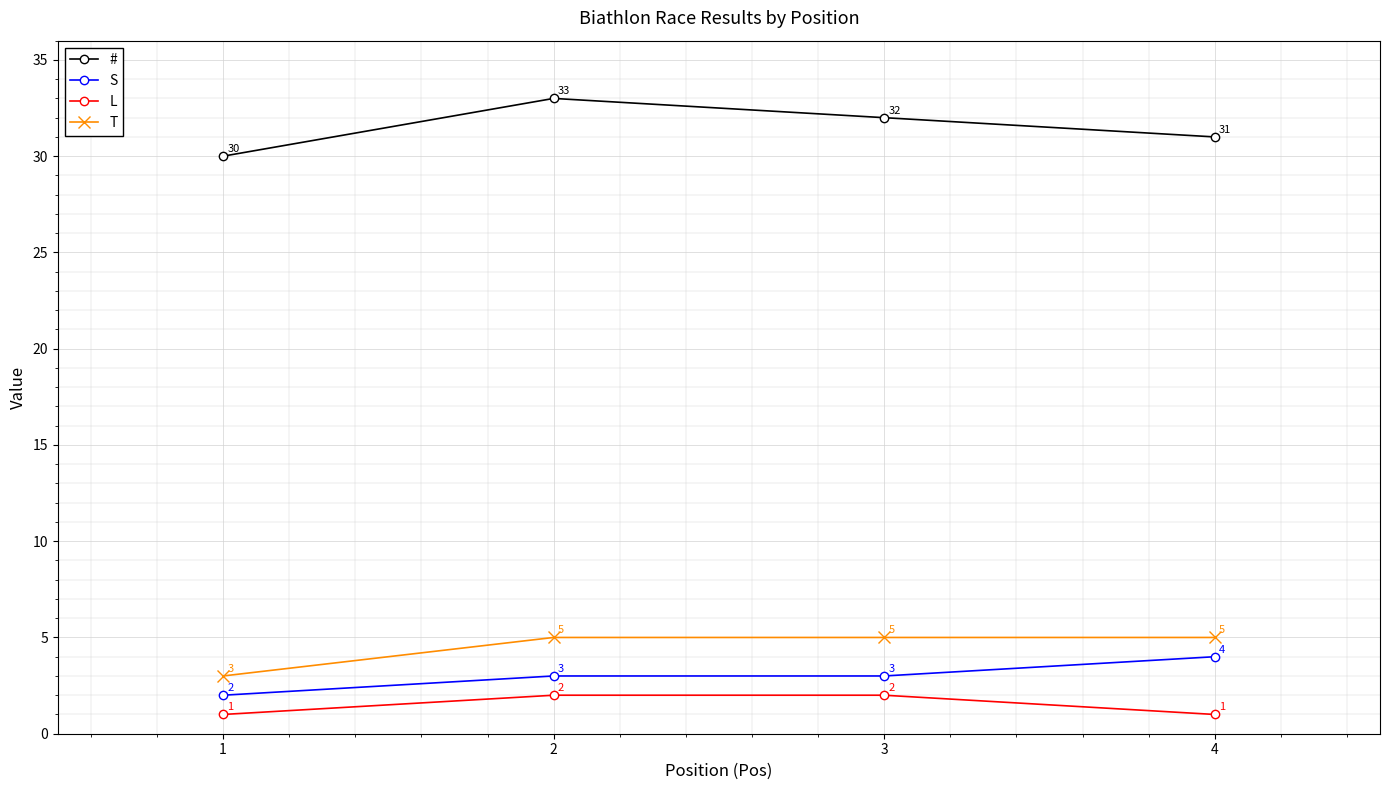

Is it true that L equals 1 at 1?

True